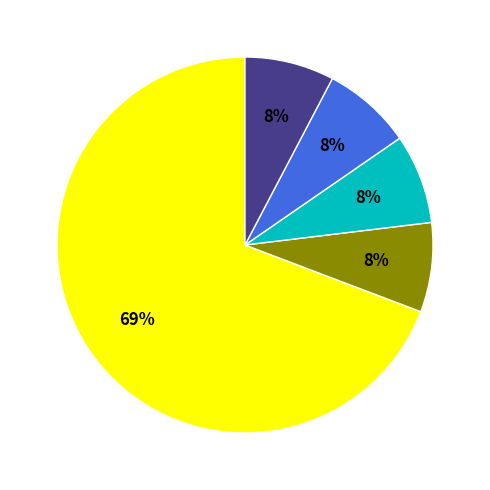

Does any single category account for the majority?

Yes